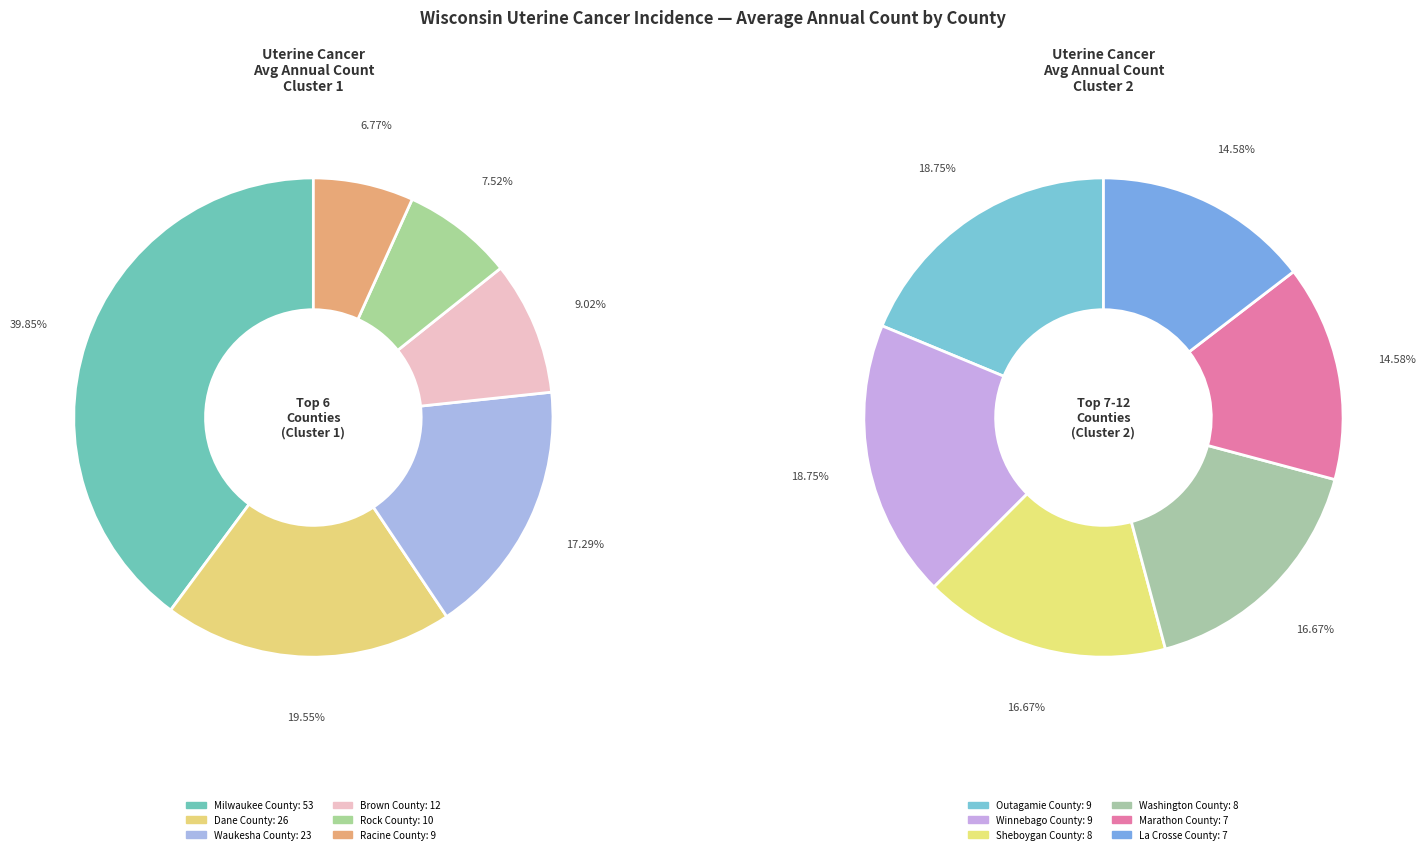

What percentage is NOT represented by Waukesha County?

87.3%